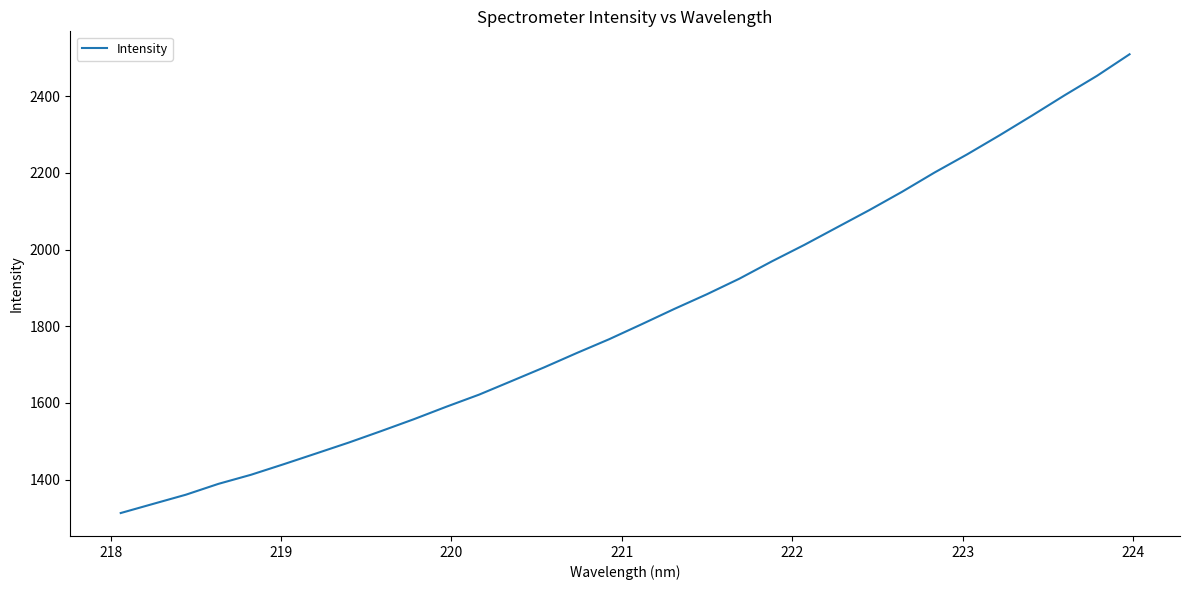

What is the minimum value shown in the chart?

1312.6